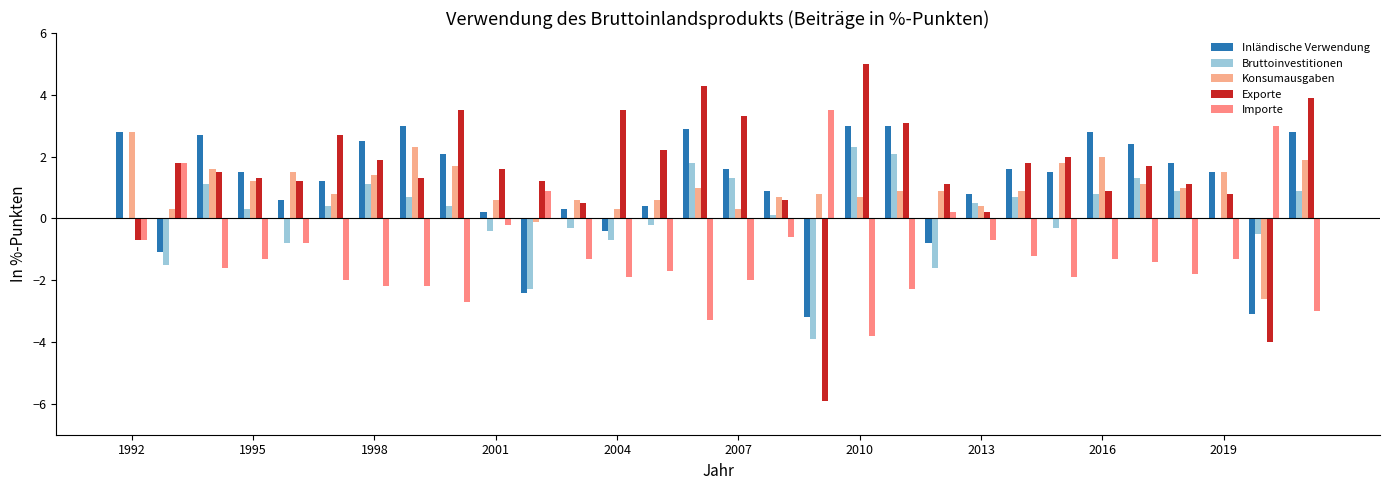

How many distinct data groups are displayed?

5